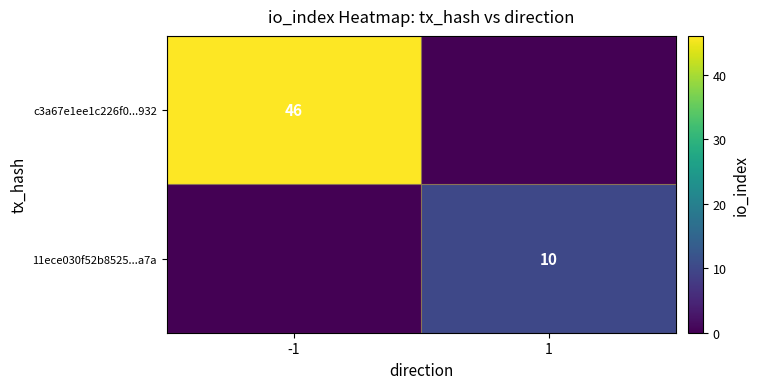

The c3a67e1ee1c226f0...932 series shows 46 at -1. True or false?

True